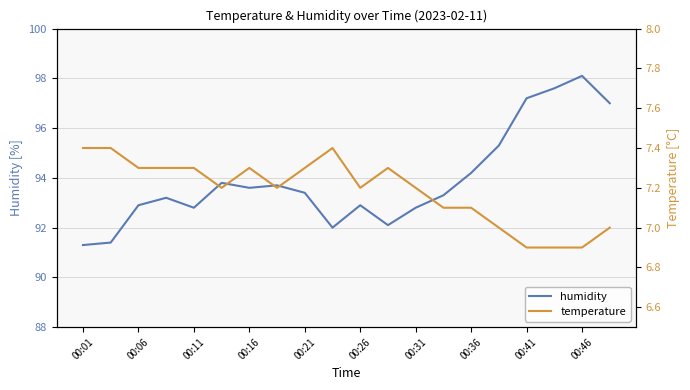

How many temperature values are between 7 and 8?

17